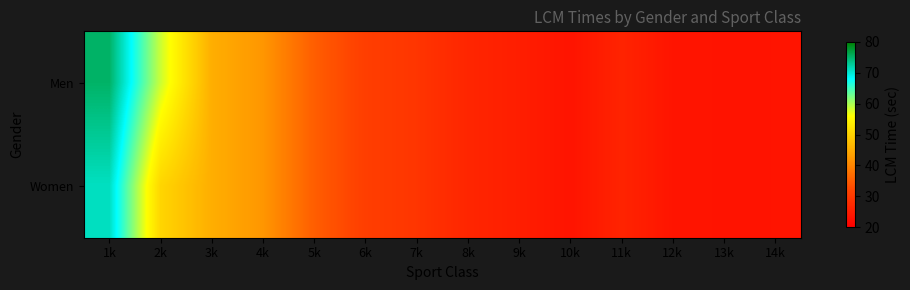

Which has a higher value, 5k or 8k?

5k